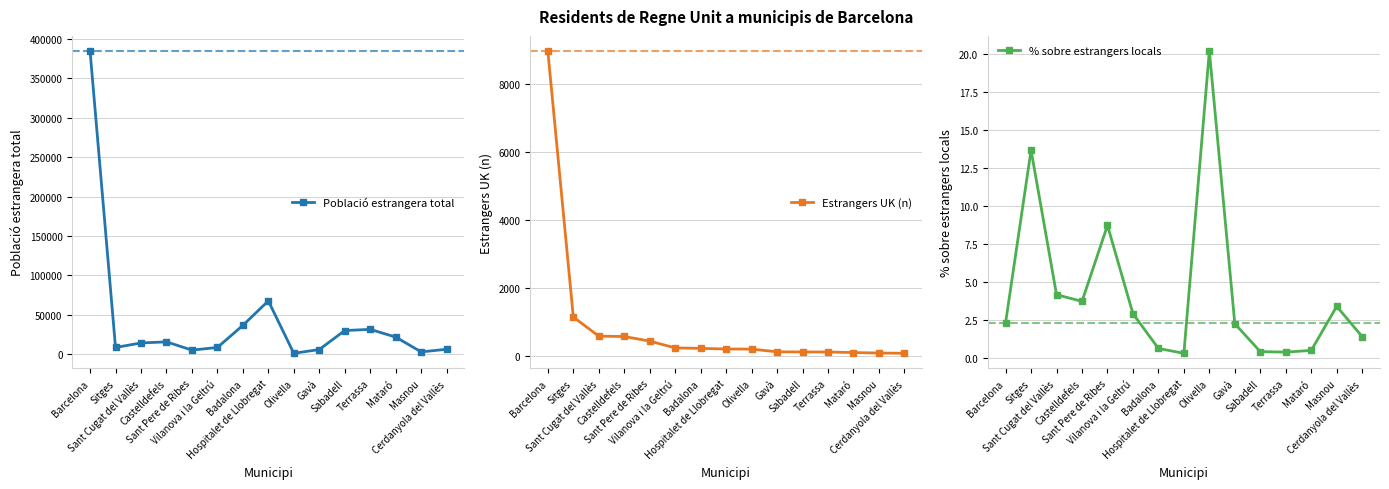

What is the minimum value shown in the chart?

0.3